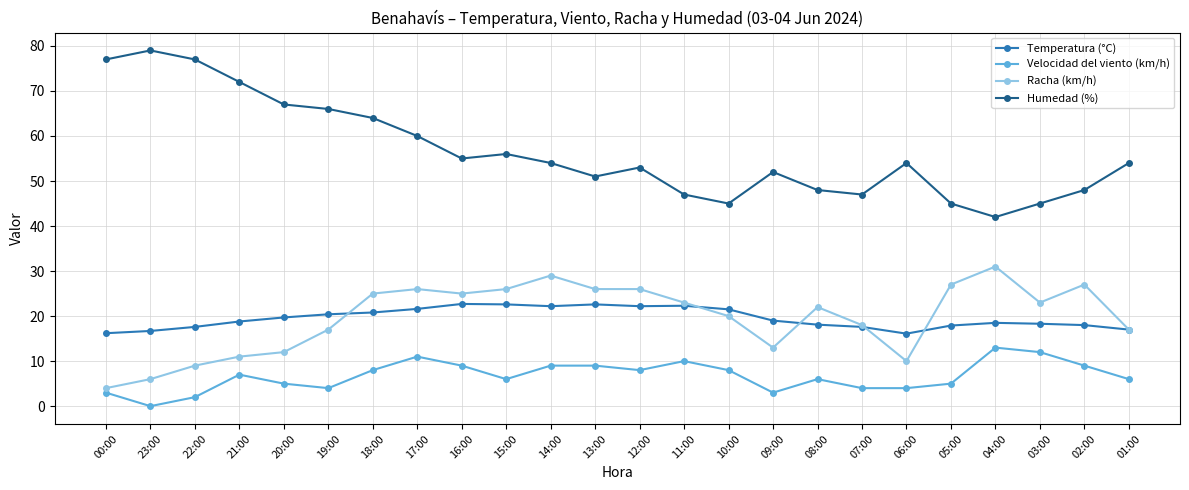

What is the approximate value of Temperatura (°C) at 11:00?

22.3